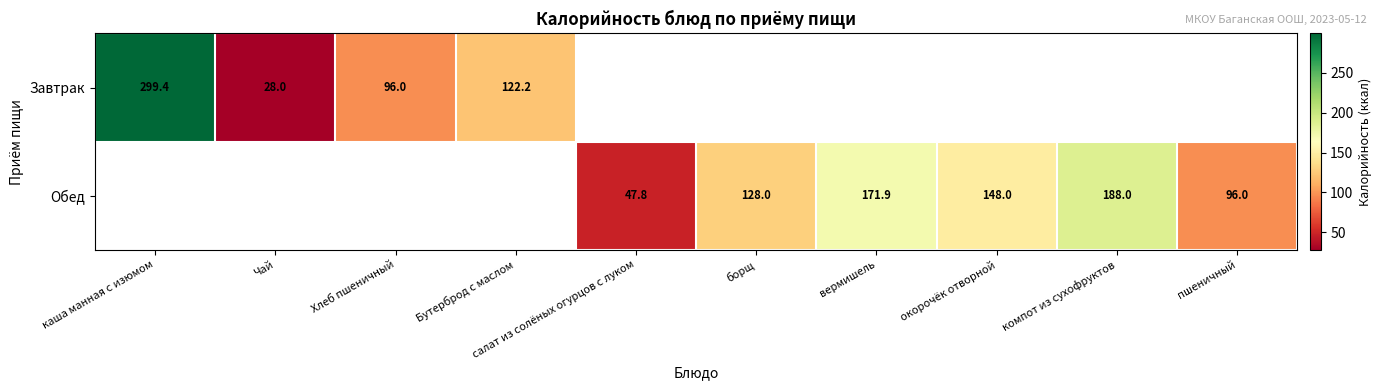

The value of Обед at борщ is 128.0. True or false?

True